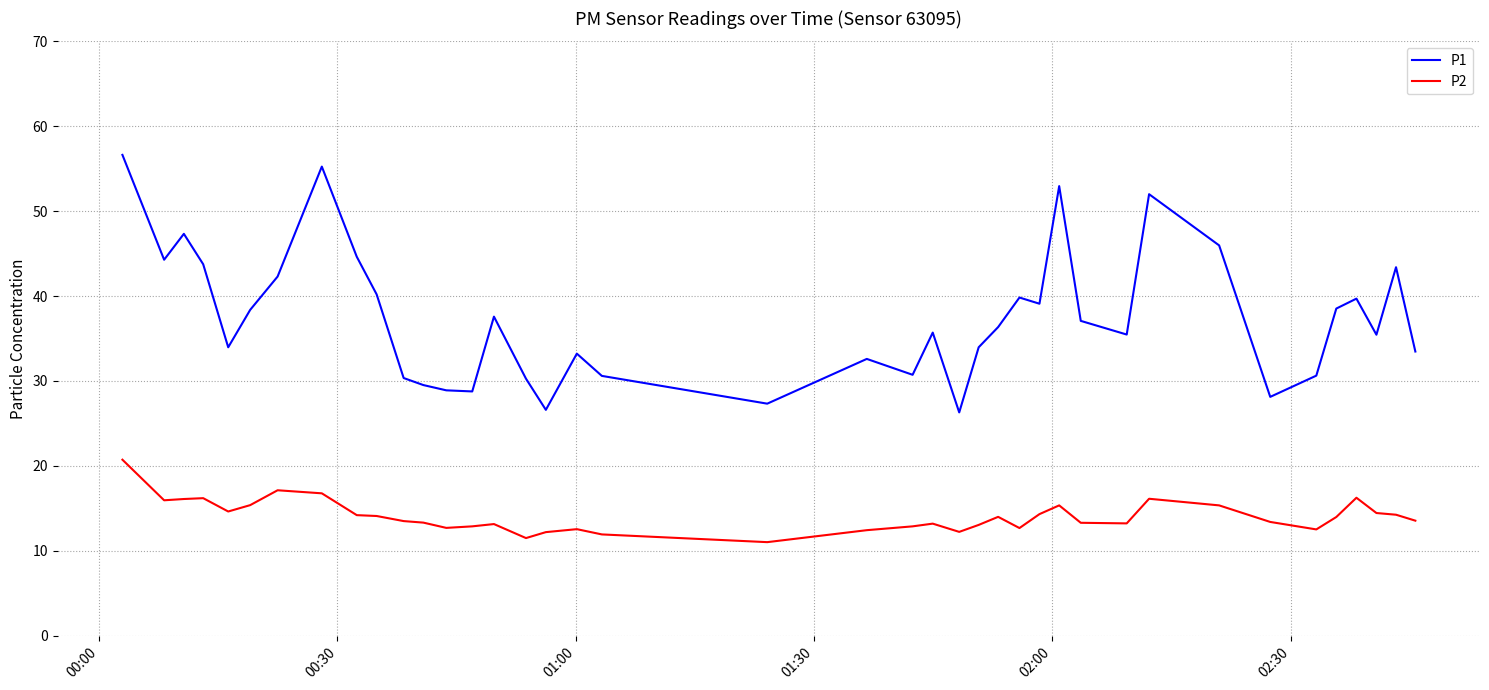

What is the minimum value shown in the chart?

11.0